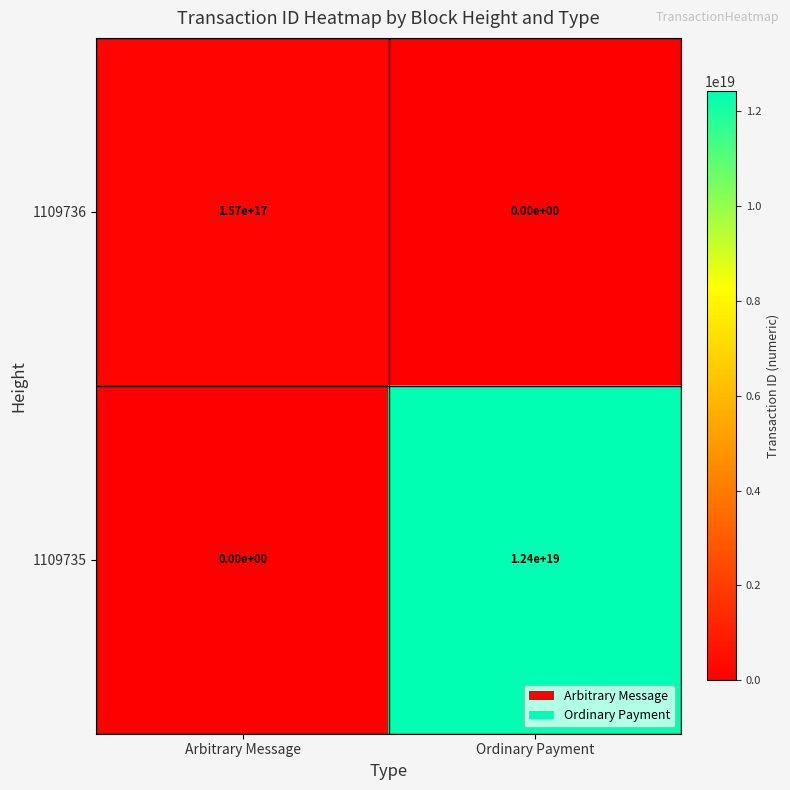

At which label does 1109735 reach its minimum?

Arbitrary Message